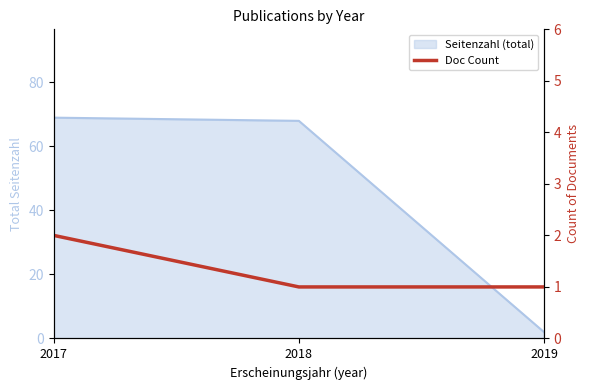

Between 2018 and 2019, which is larger?

2018